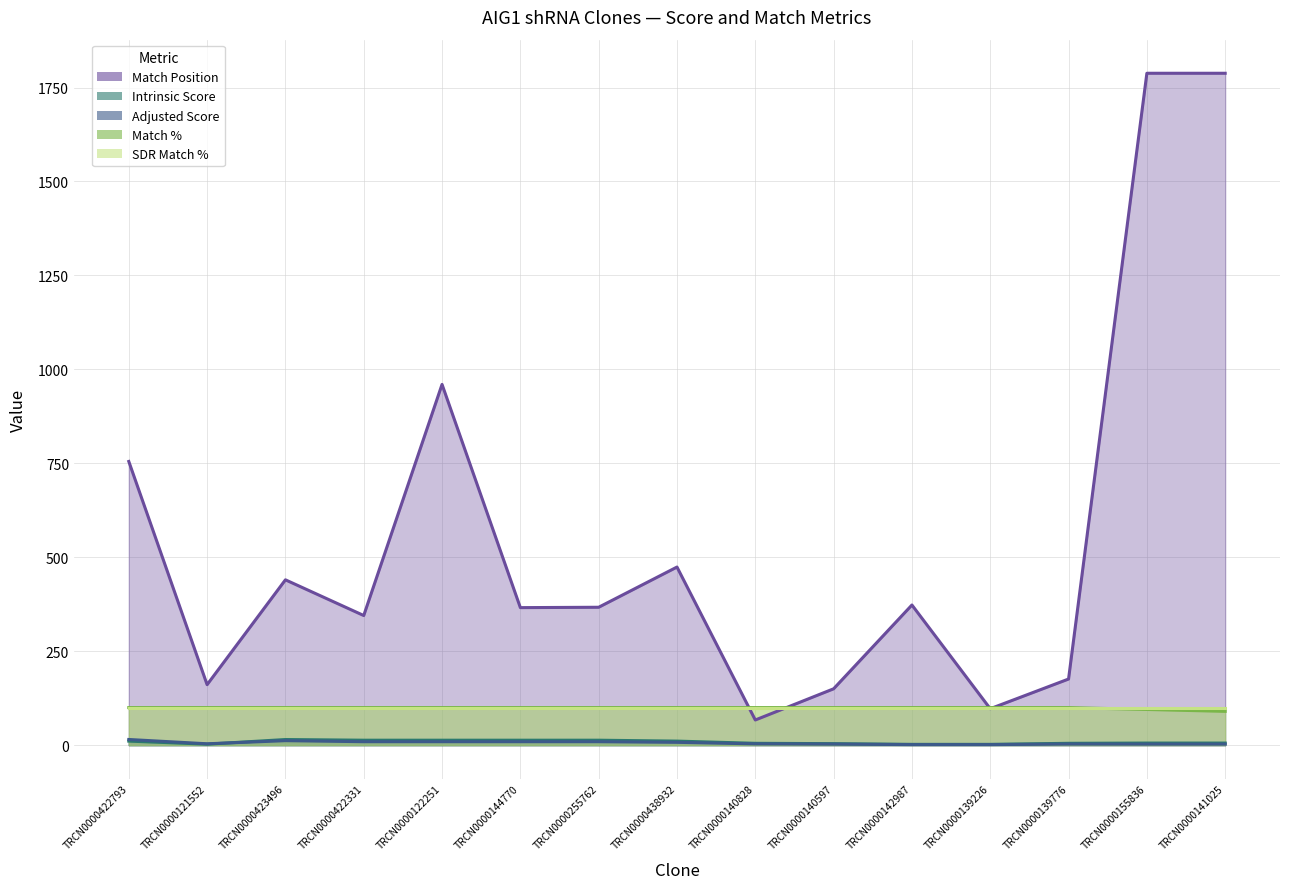

How many interior local peaks does the Intrinsic Score series have?

1